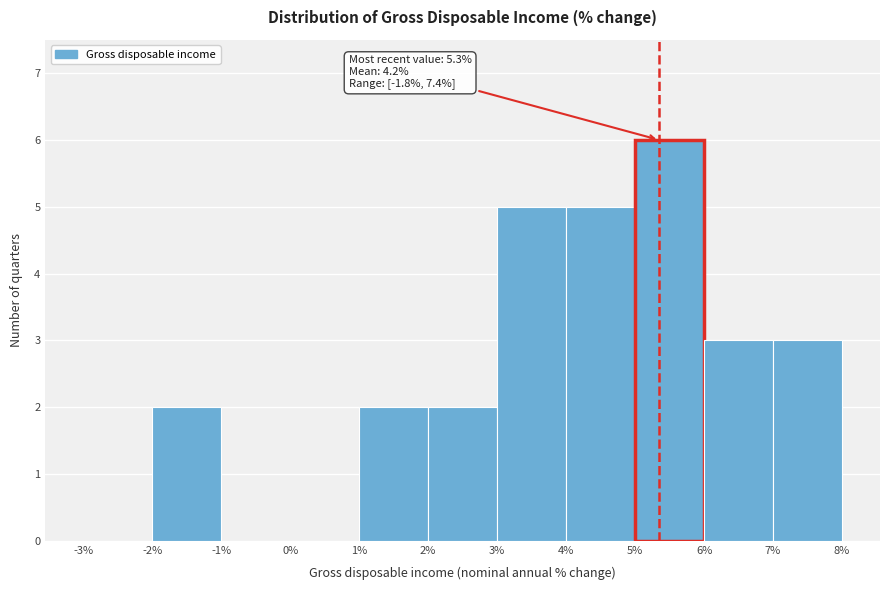

Over which range of the x-axis is the bar tallest?

5% to 6%